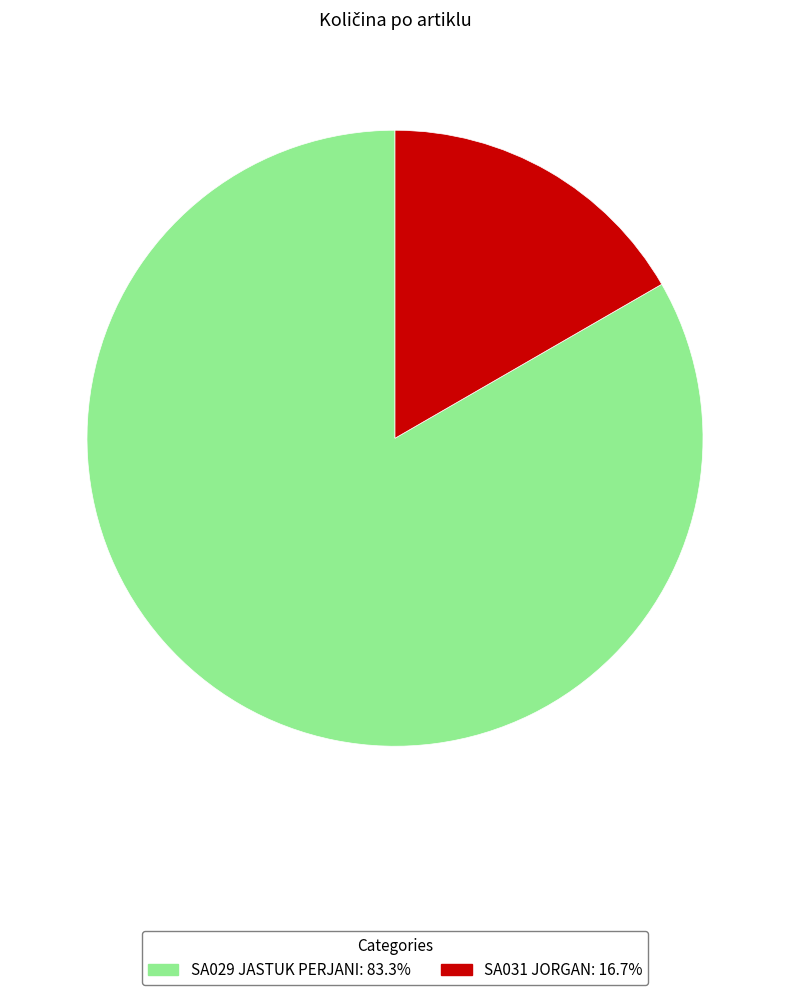

Rank the categories by value from highest to lowest.

SA029 JASTUK PERJANI, SA031 JORGAN